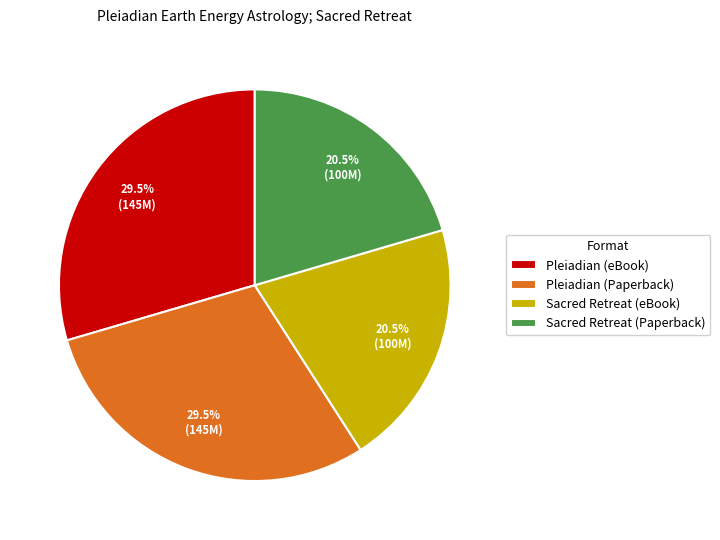

To the nearest percent, what is the combined percentage of Pleiadian (eBook) and Sacred Retreat (Paperback)?

50%